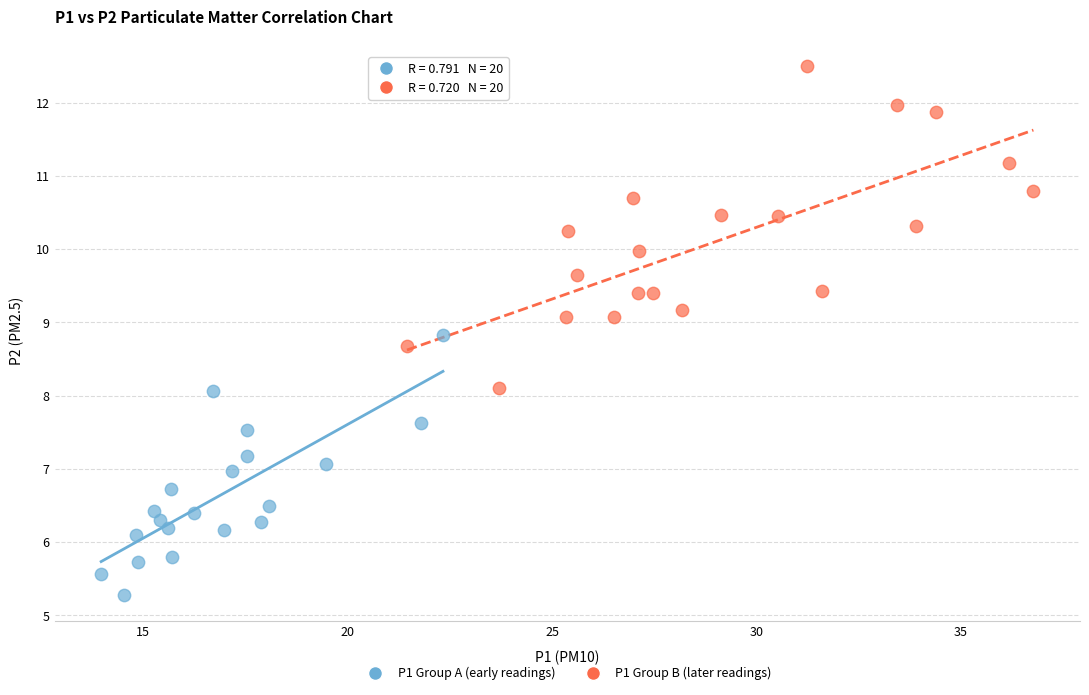

Which series contains the highest Y value?

P1 Group B (later readings)